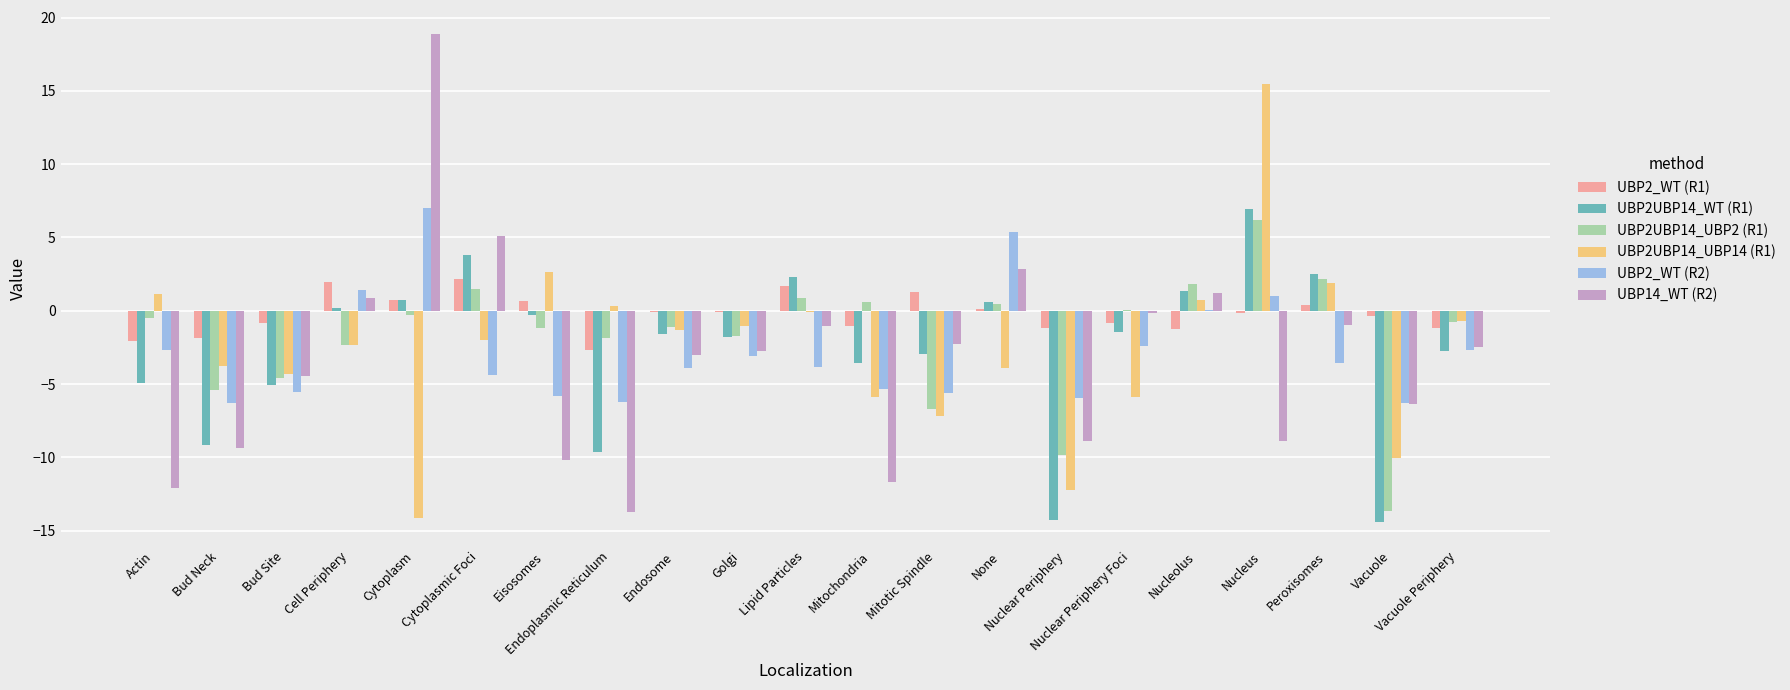

What is the maximum value for UBP14_WT (R2)?

18.9